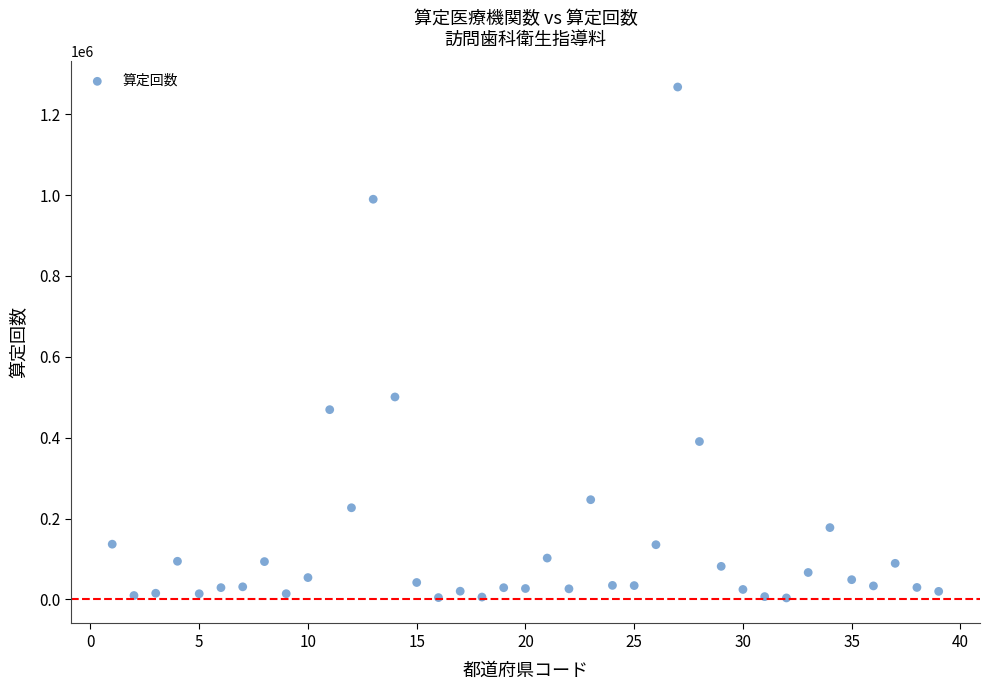

What is the range of Y values (max minus min)?

1263735